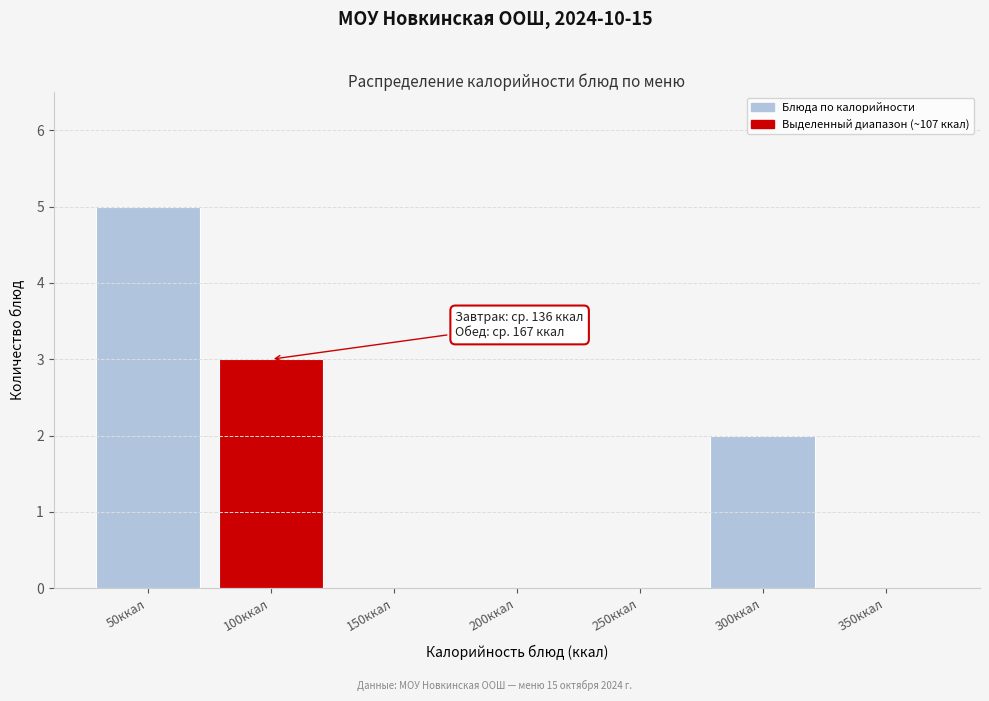

Reading left to right, list all the values displayed in this chart.

50ккал=5	100ккал=3	150ккал=0	200ккал=0	250ккал=0	300ккал=2	350ккал=0